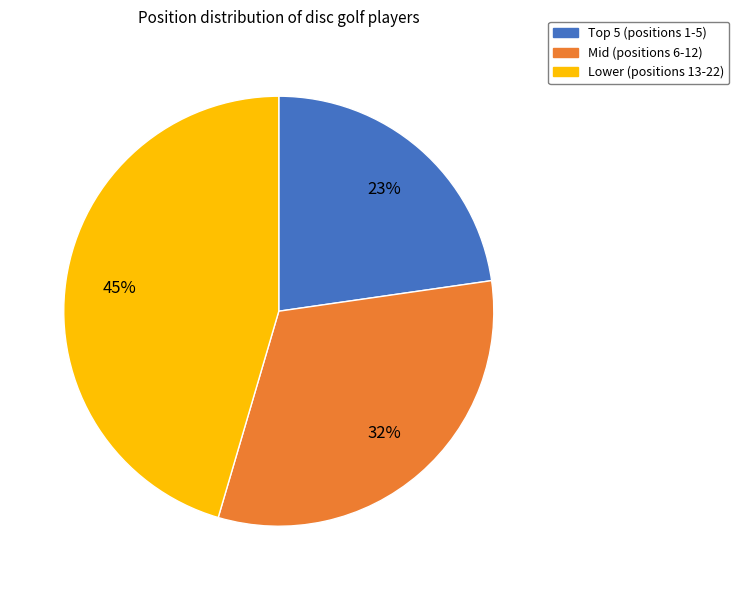

To the nearest percent, what is the average slice percentage?

33%